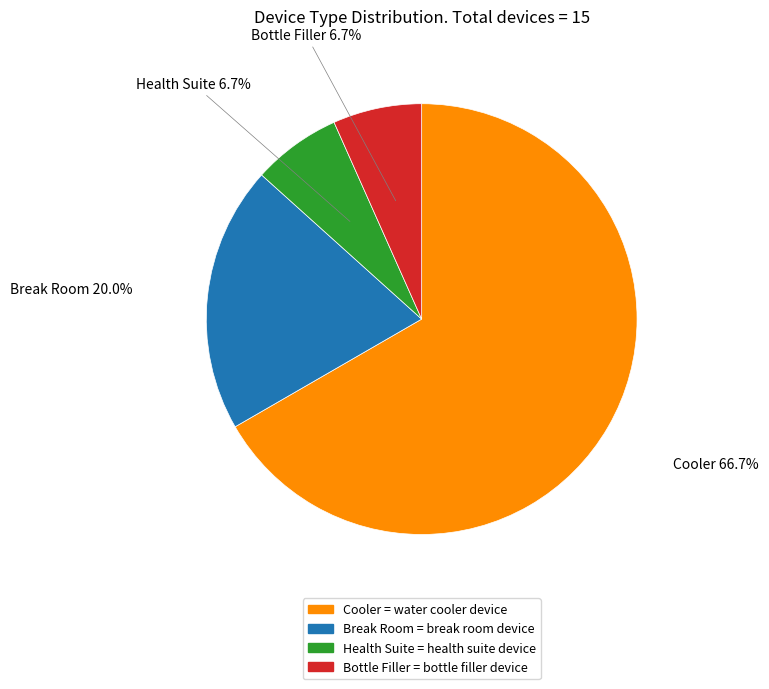

Does any single category account for the majority?

Yes